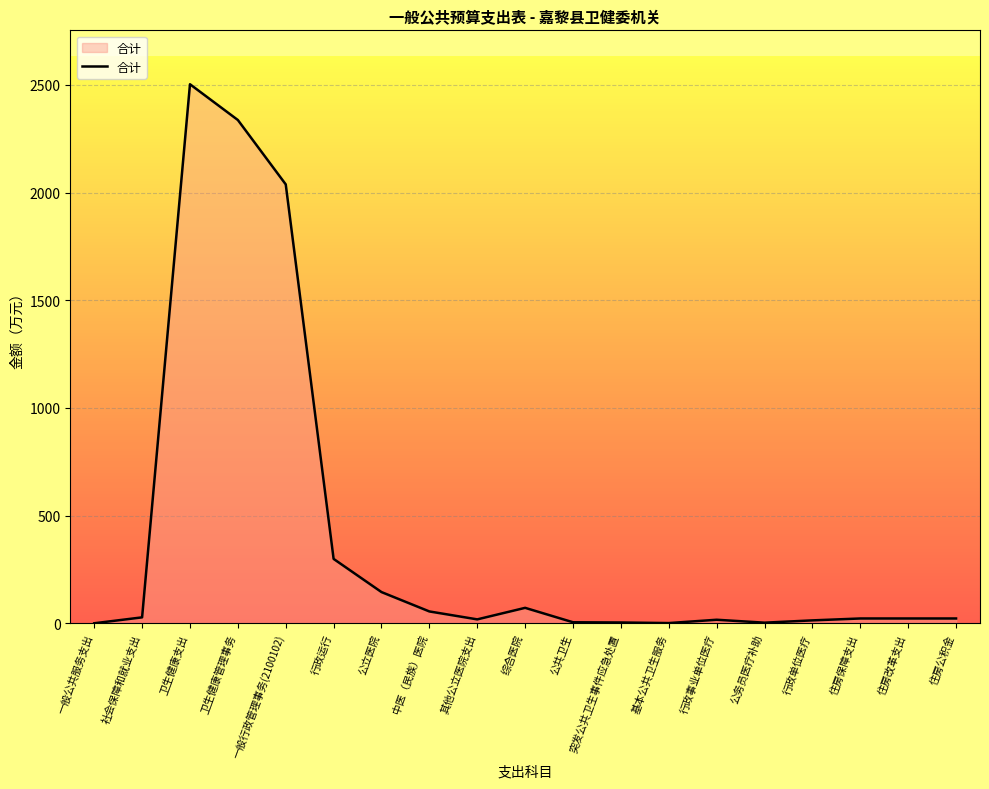

What is the greatest value displayed?

2503.3